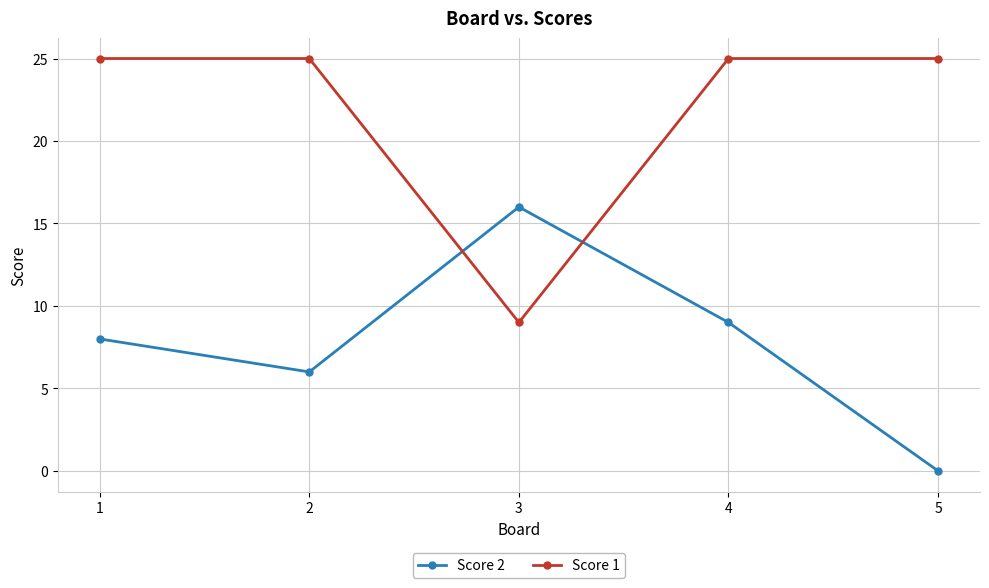

The Score 2 series shows 2 at 2. True or false?

False